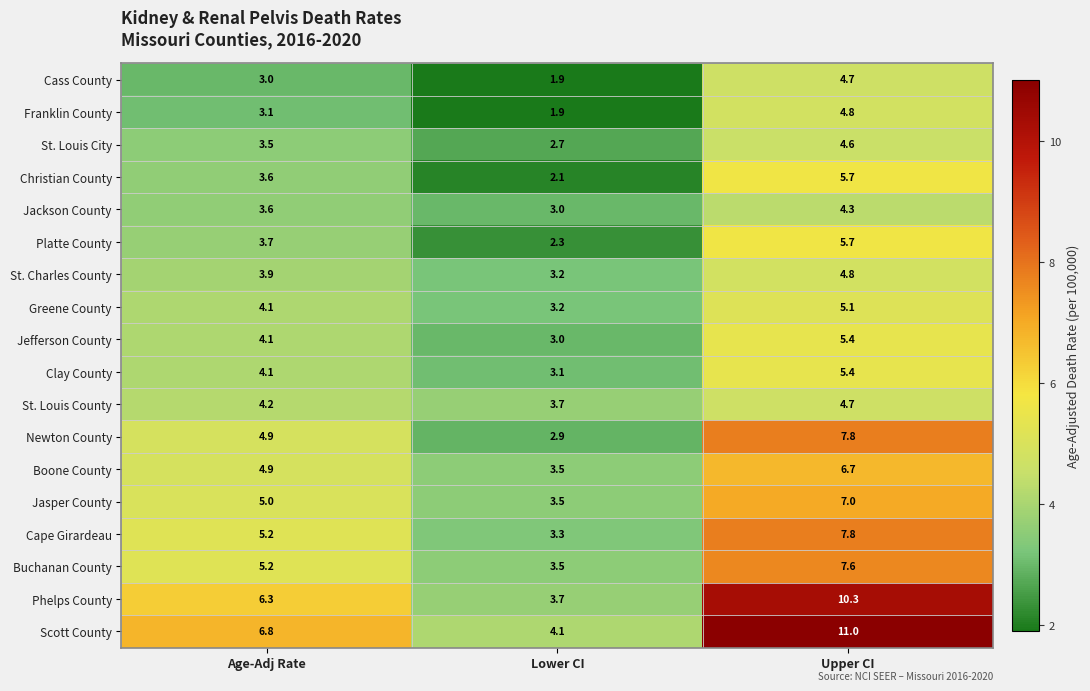

How many categories are shown in the chart?

3